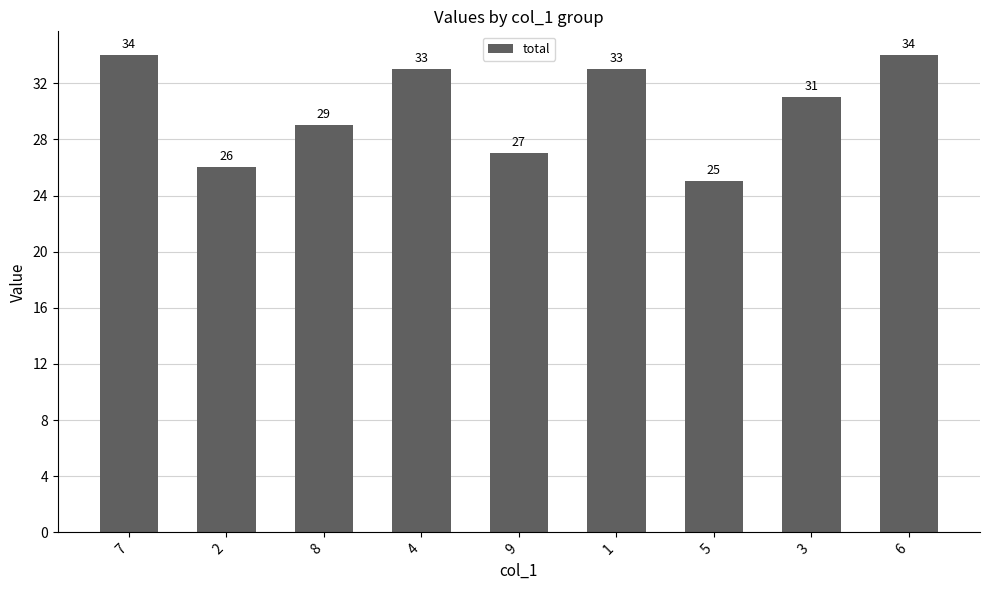

Does the chart contain stacked bars?

No